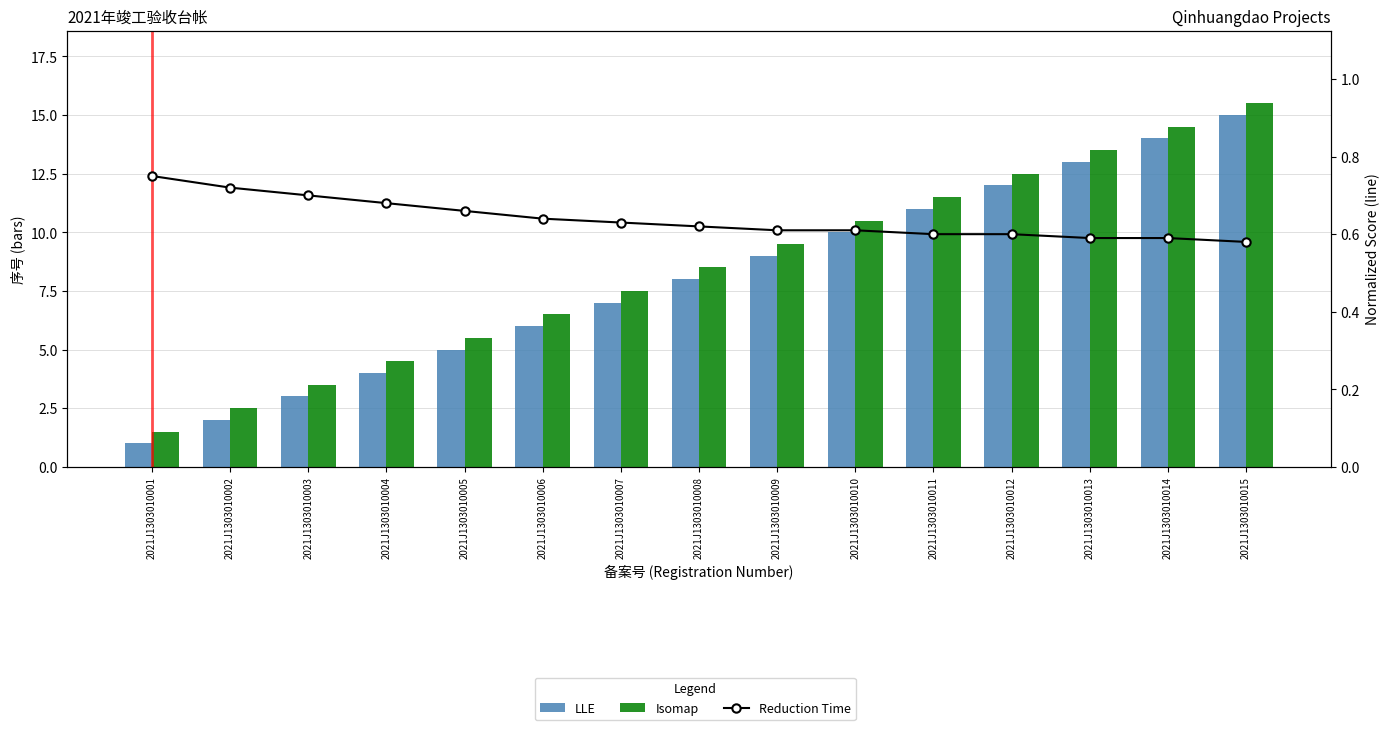

At how many categories does at least one series exceed 14?

2